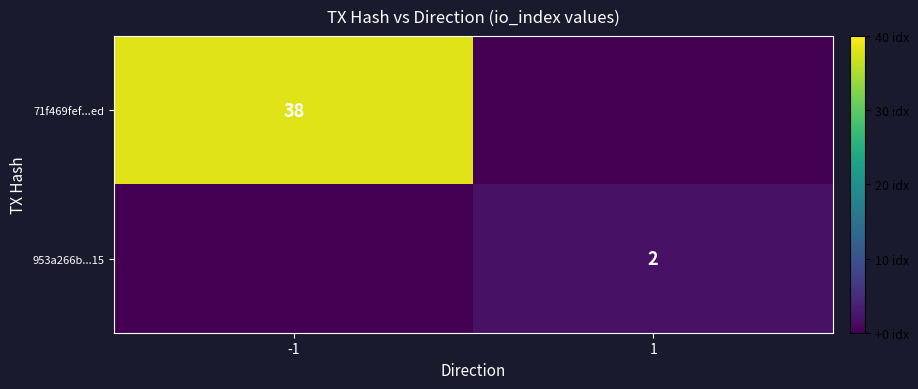

How many data points does each series have?

2